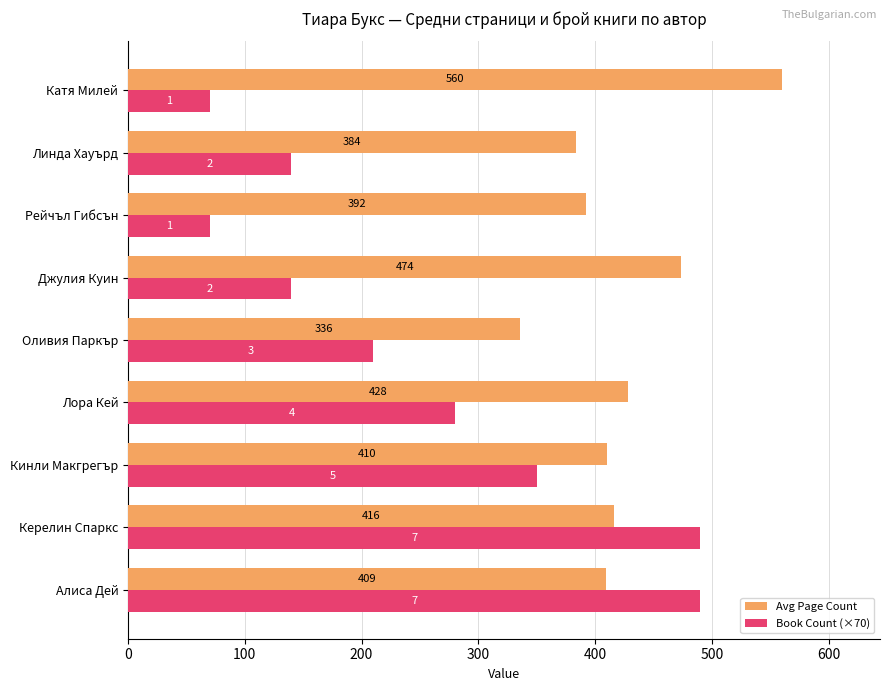

Is it true that Avg Page Count equals 594 at Оливия Паркър?

False